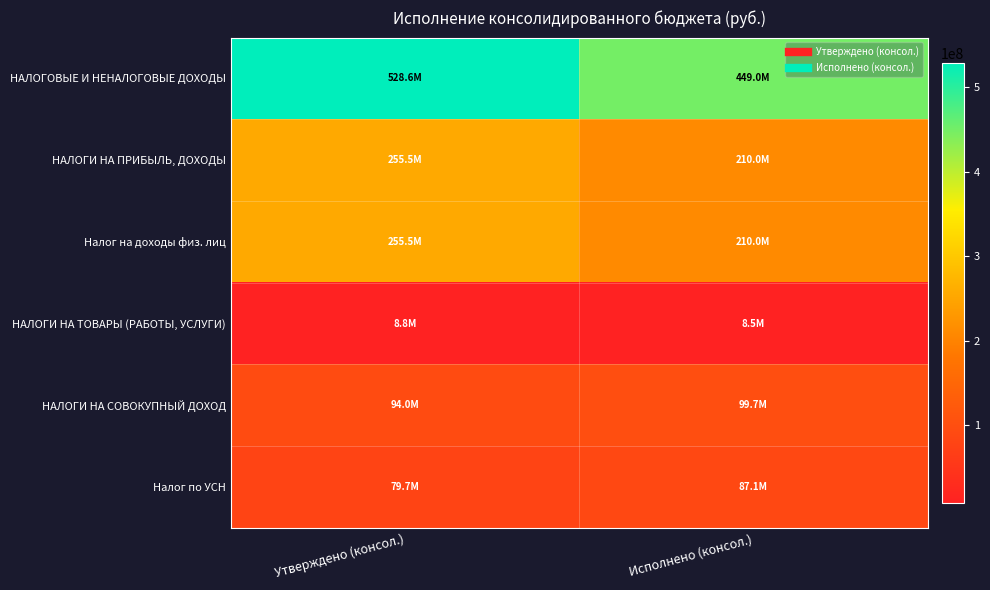

Which series has the largest range (max minus min)?

НАЛОГОВЫЕ И НЕНАЛОГОВЫЕ ДОХОДЫ